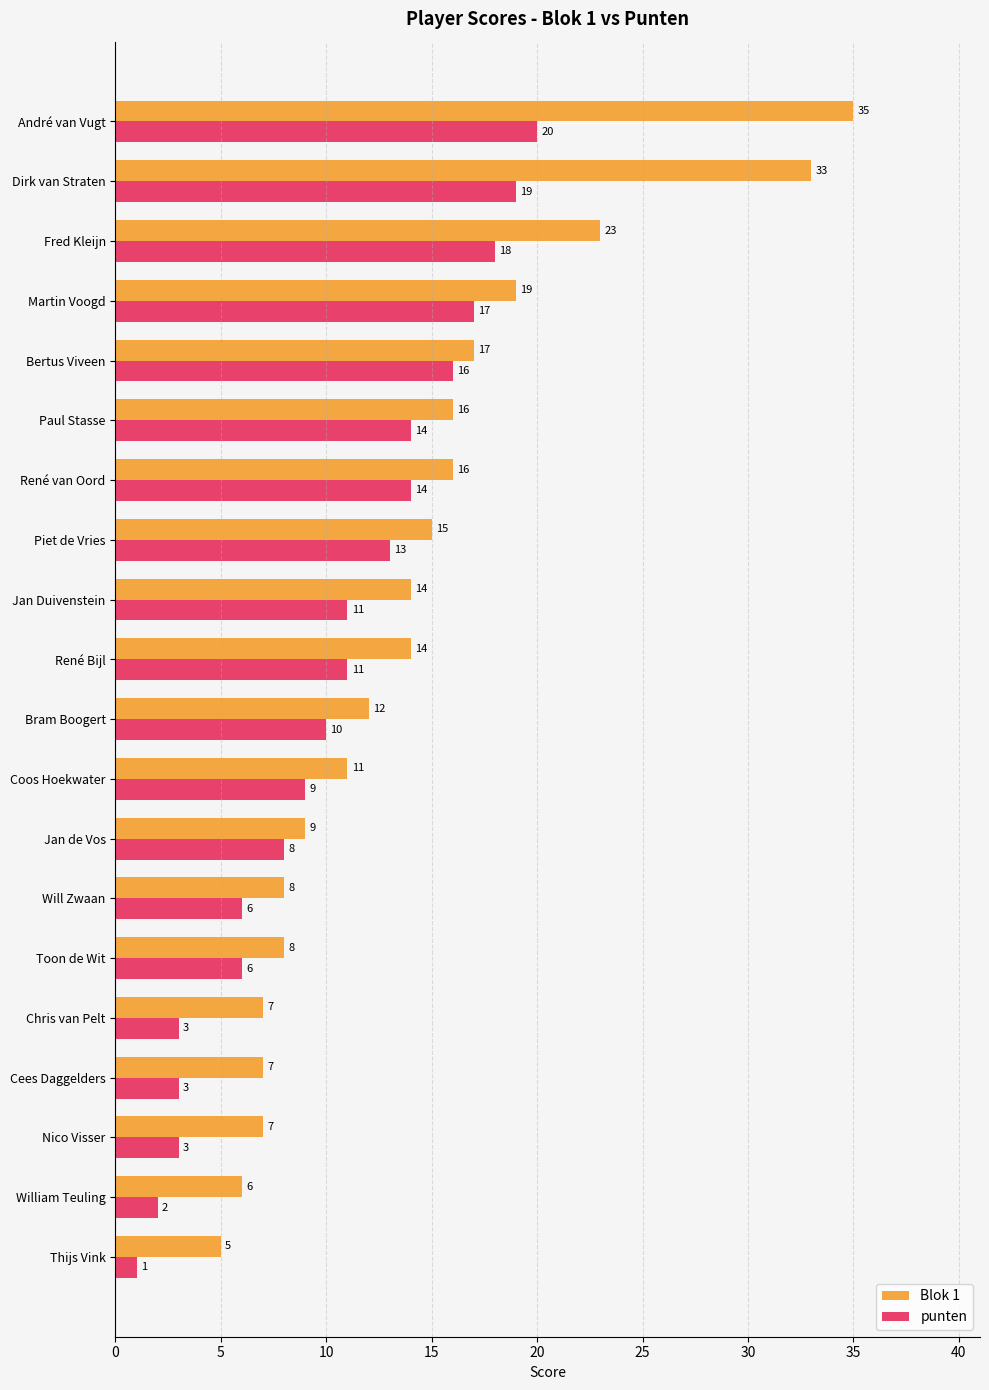

Is it true that punten equals 20 at Paul Stasse?

False